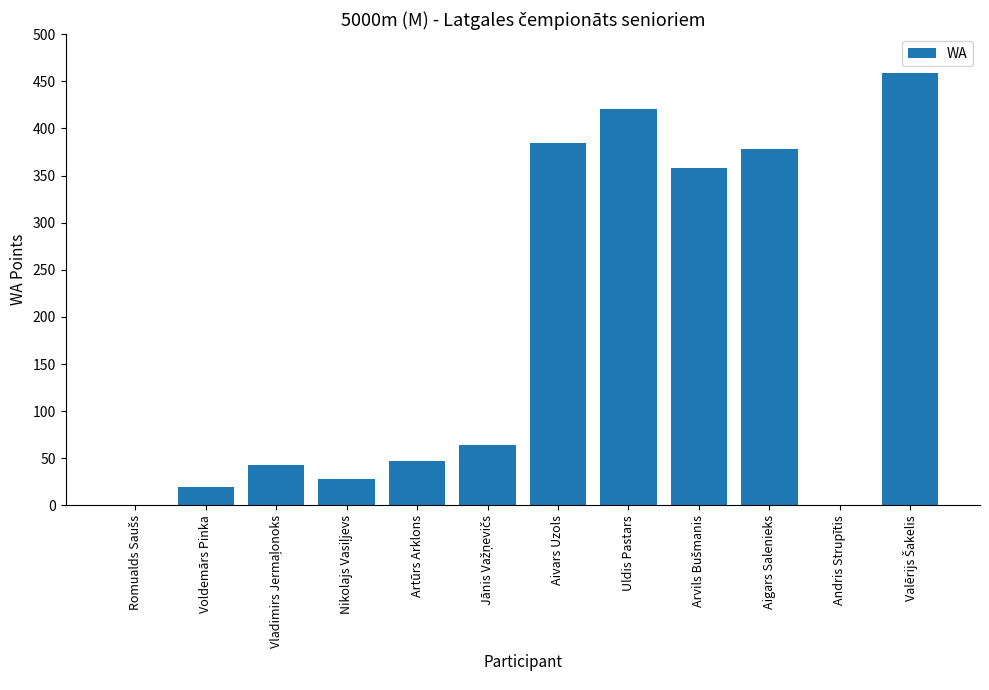

Between Aigars Salenieks and Artūrs Arklons, which is larger?

Aigars Salenieks